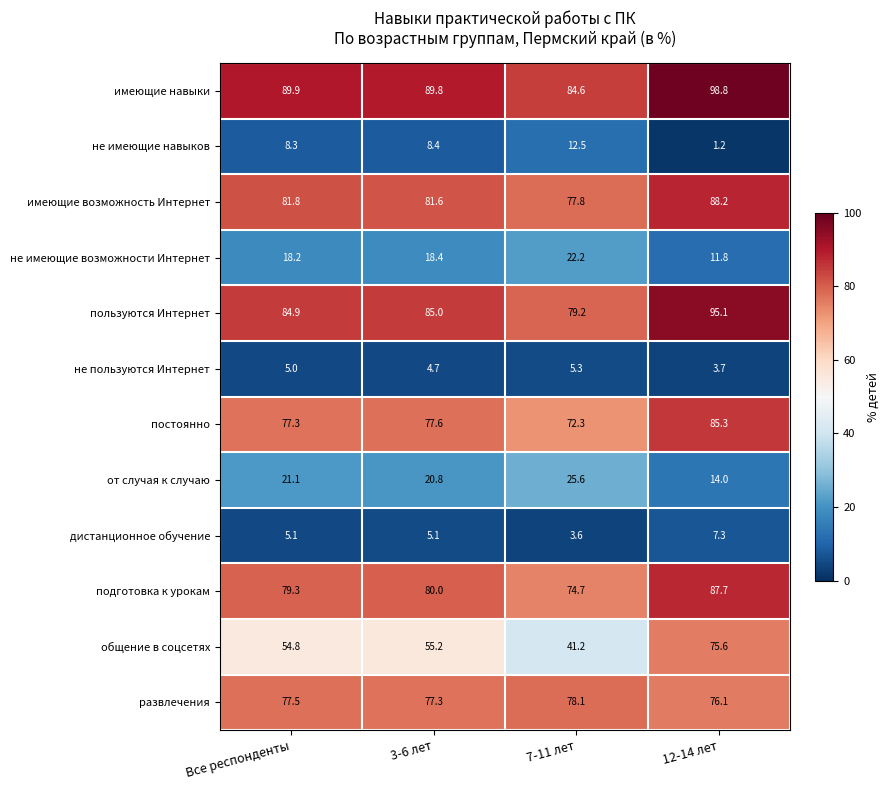

What is the spread (max minus min) of values at Все респонденты?

84.9